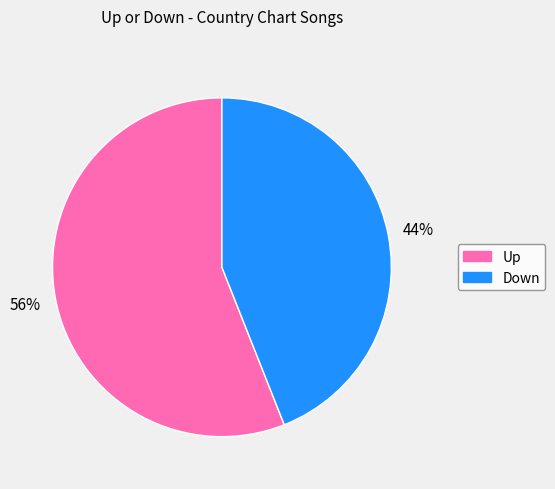

To the nearest percent, what is the average slice percentage?

50%